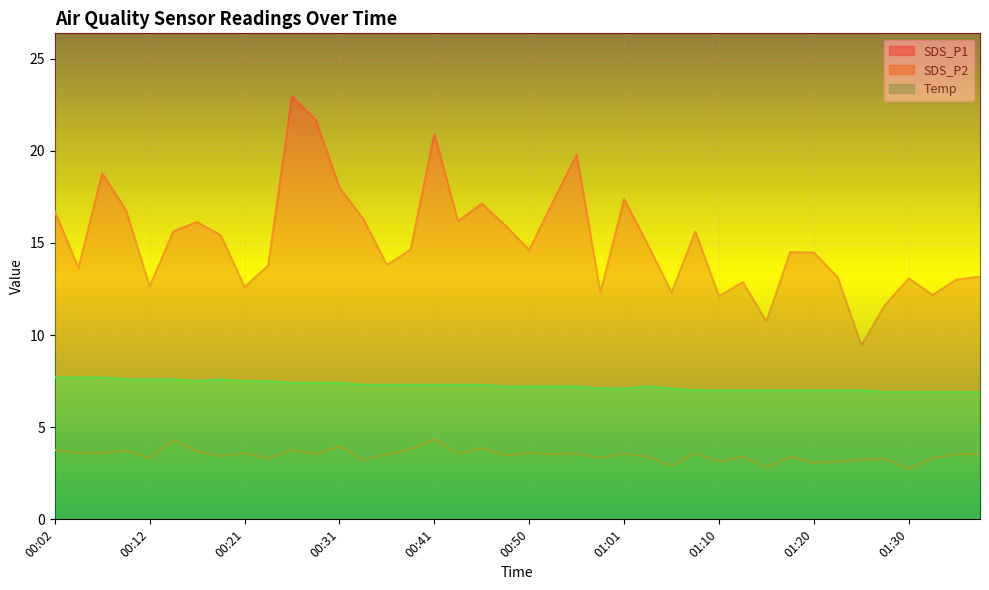

How many distinct data groups are displayed?

3